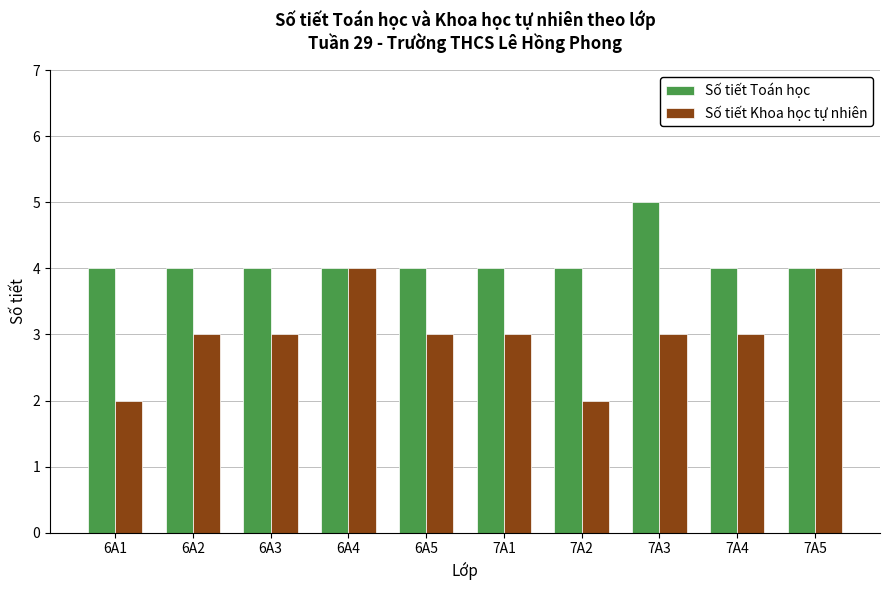

Which series changed the most between 6A5 and 7A5?

Số tiết Khoa học tự nhiên